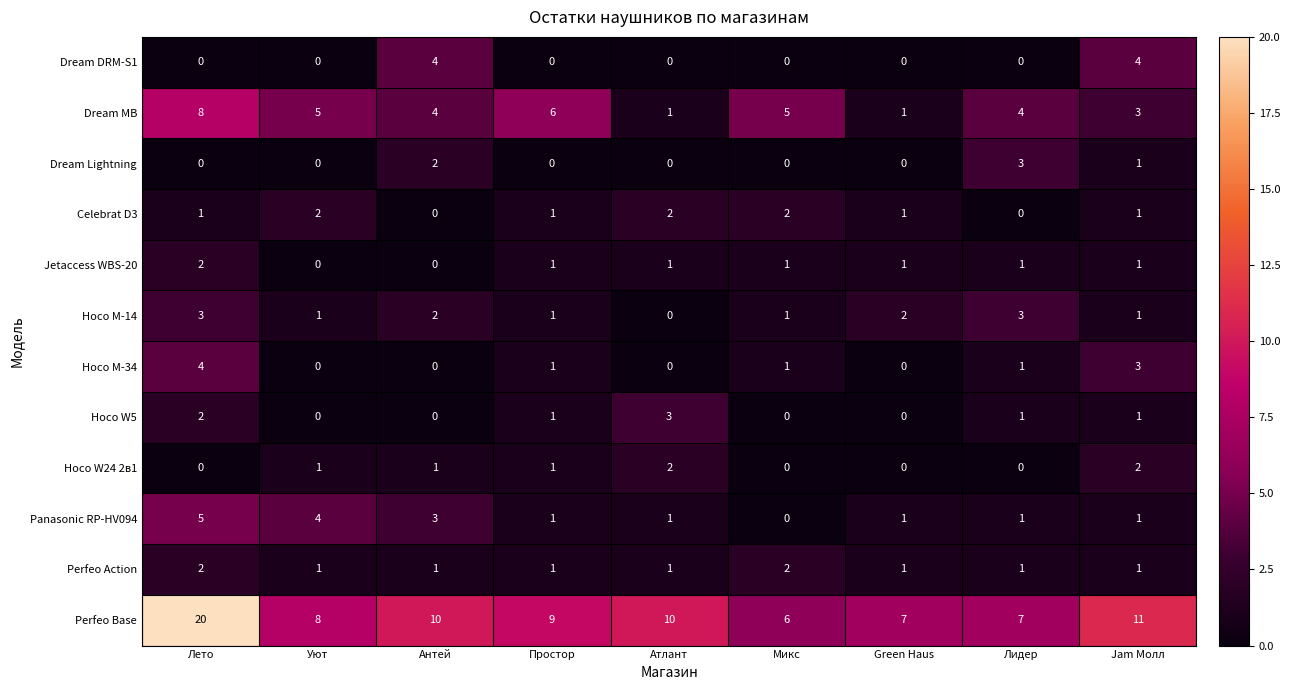

The Perfeo Action series shows 1 at Атлант. True or false?

True